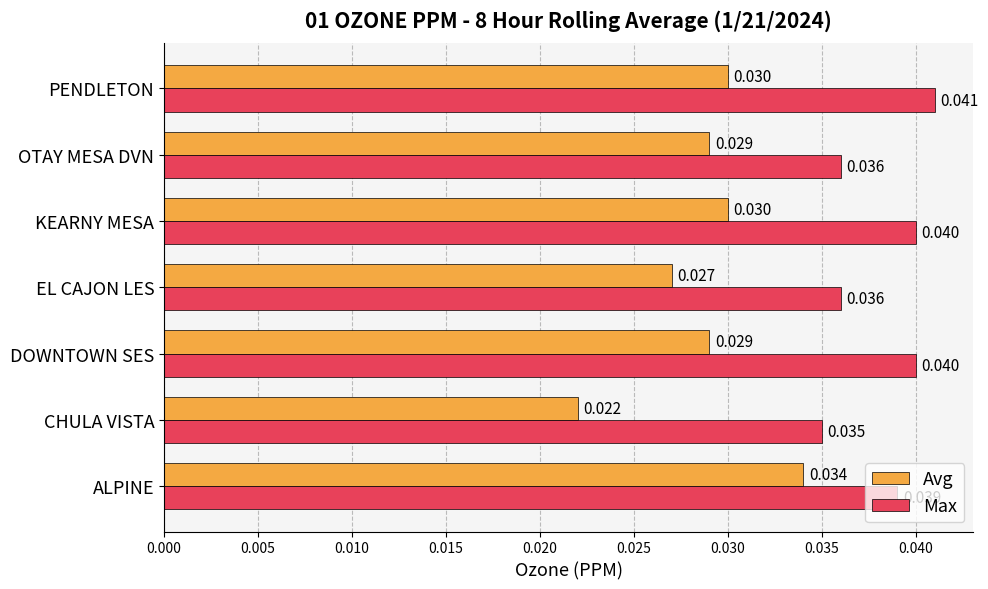

Which series changed the most between ALPINE and KEARNY MESA?

Avg